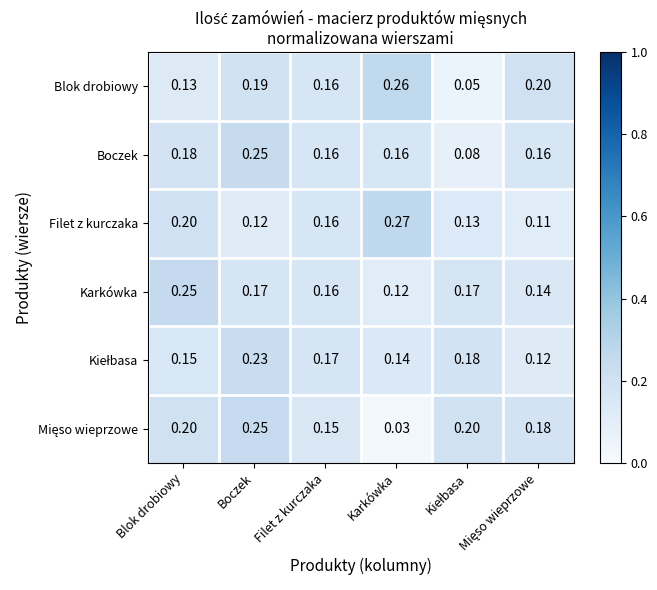

Which label corresponds to the largest value in the chart?

Karkówka